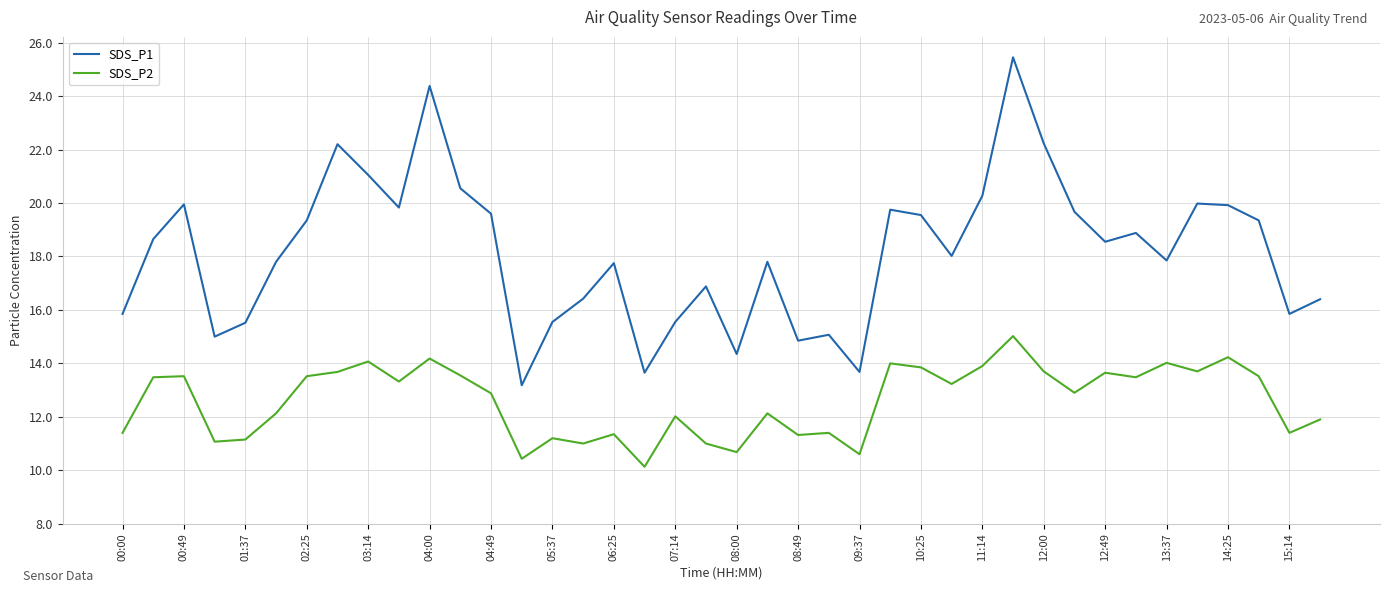

Which series has the largest total across all categories?

SDS_P1